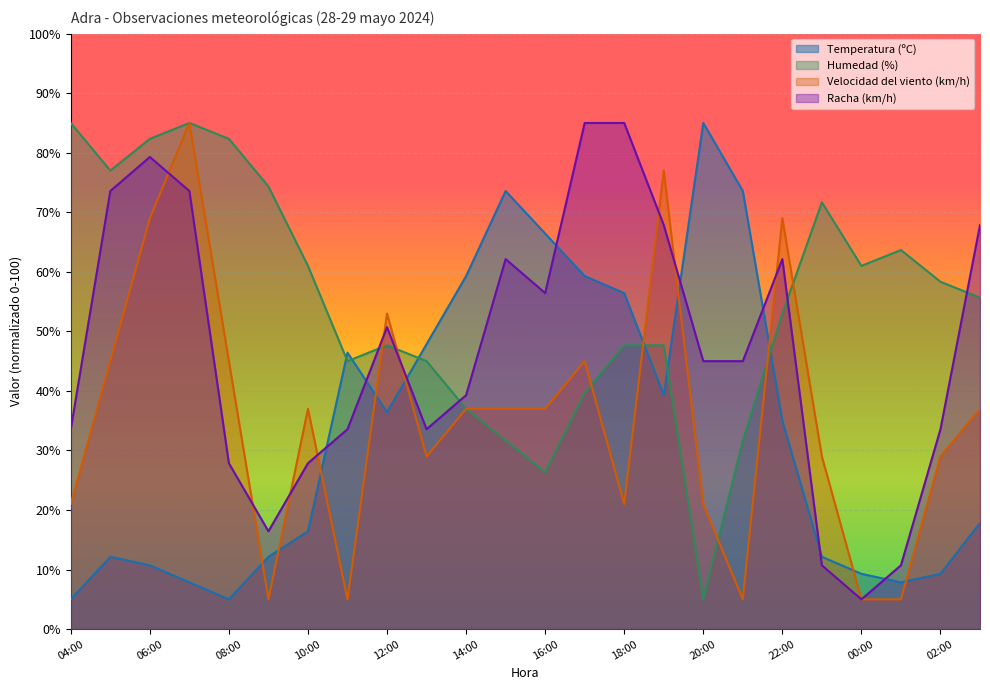

What is the minimum value shown in the chart?

5.0